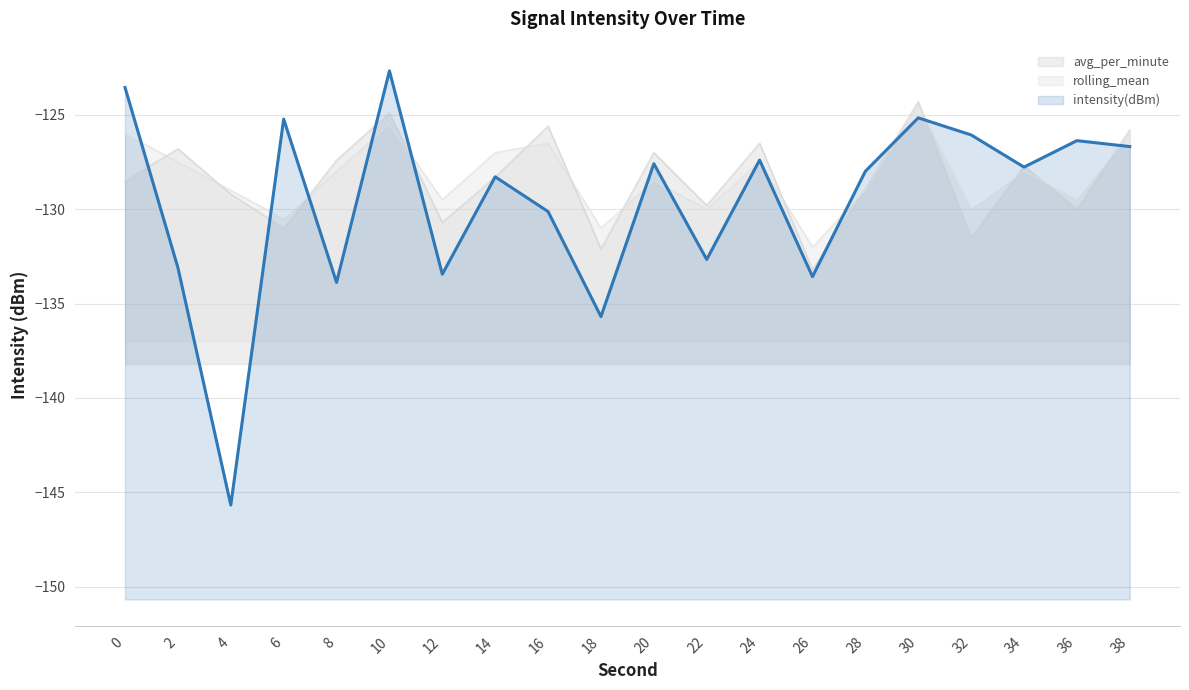

Read the avg_per_minute value at 26.

-133.2